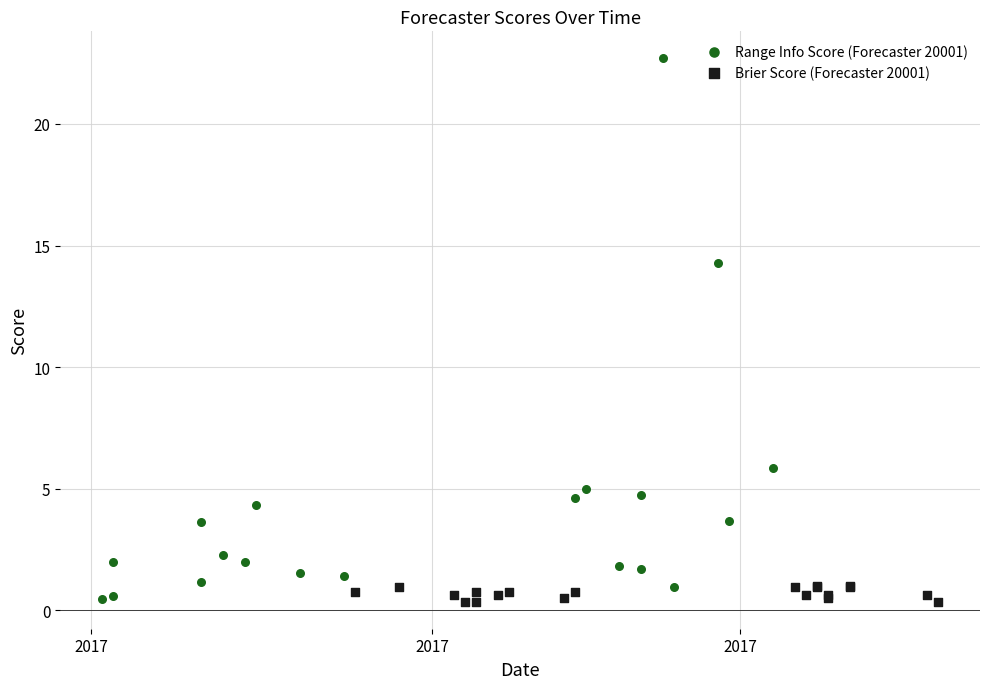

Which series has the largest Y range (max minus min)?

Range Info Score (Forecaster 20001)